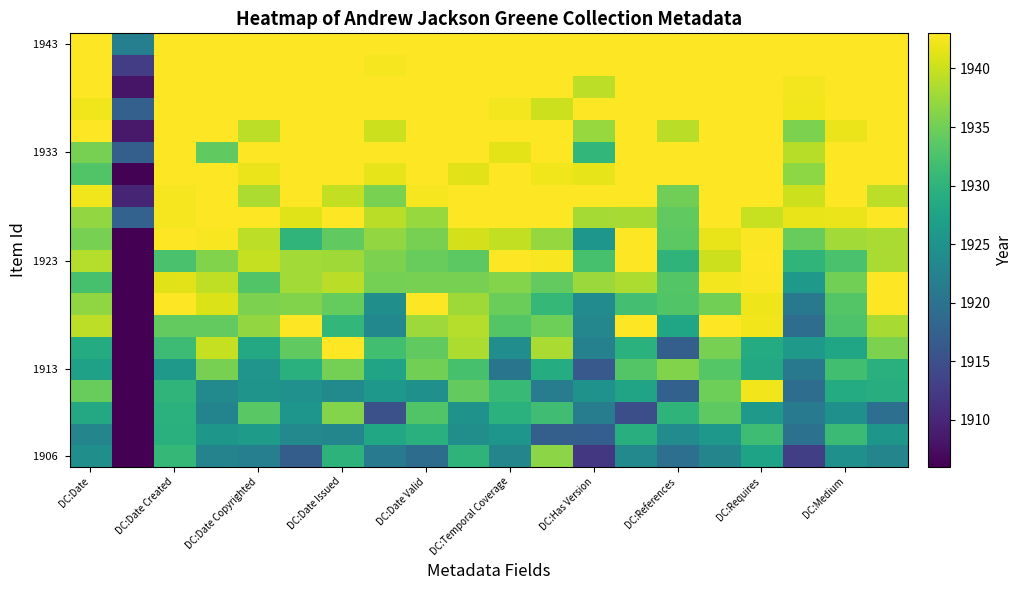

At which category is the sum across all series the highest?

DC:Requires